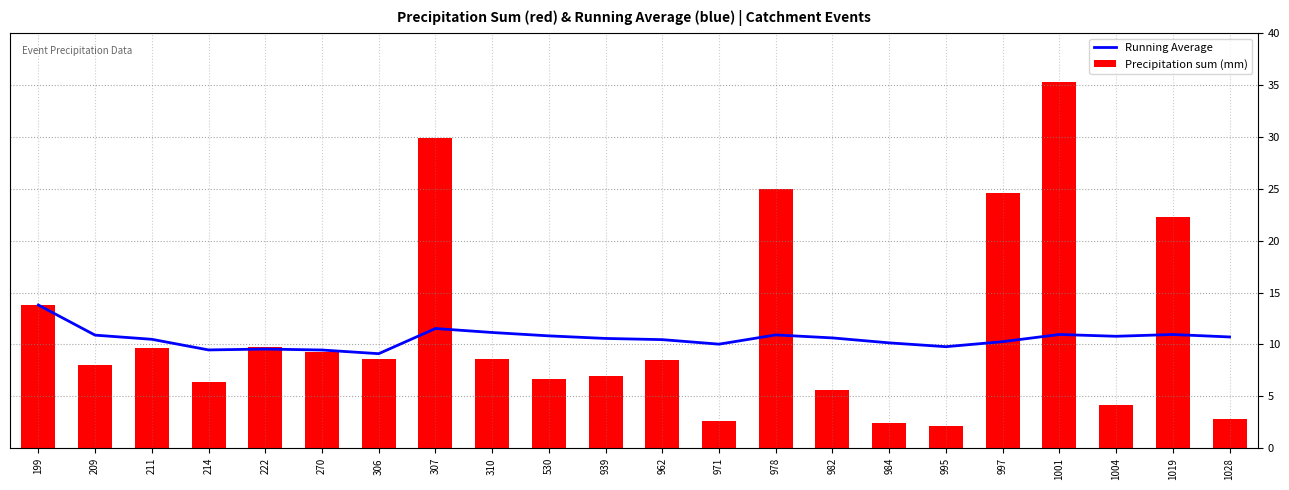

Is it true that Precipitation sum (mm) equals 2.8 at 1028?

True